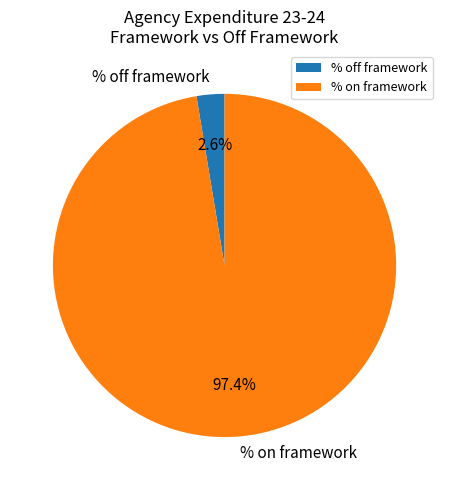

What is the majority slice?

% on framework